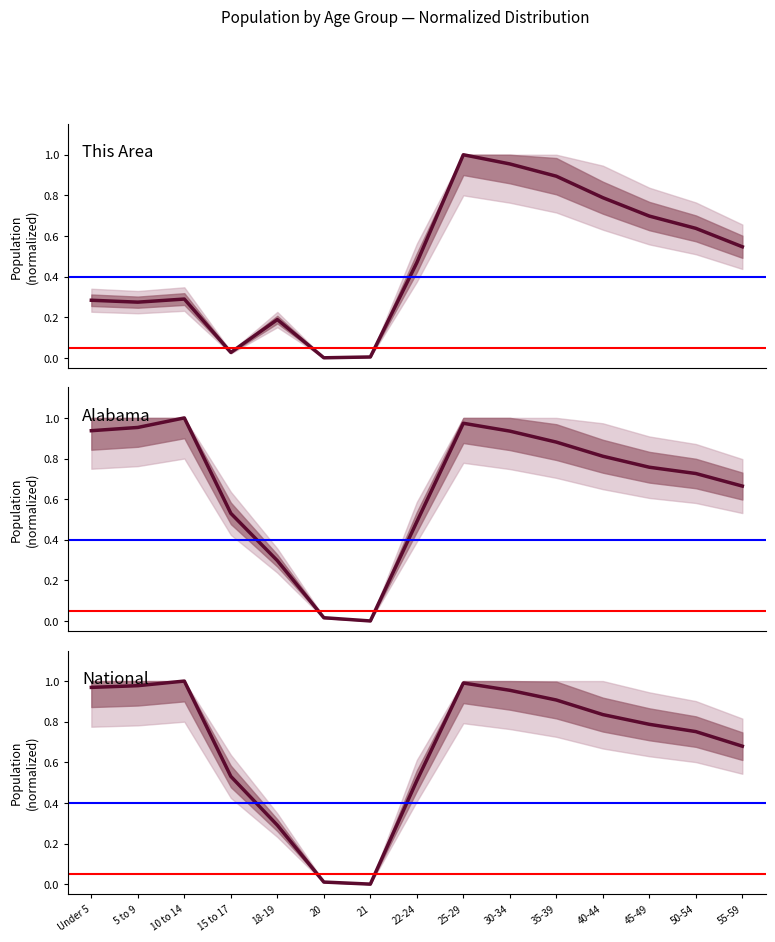

Between which two adjacent categories do This Area and Alabama first intersect?

20 and 21